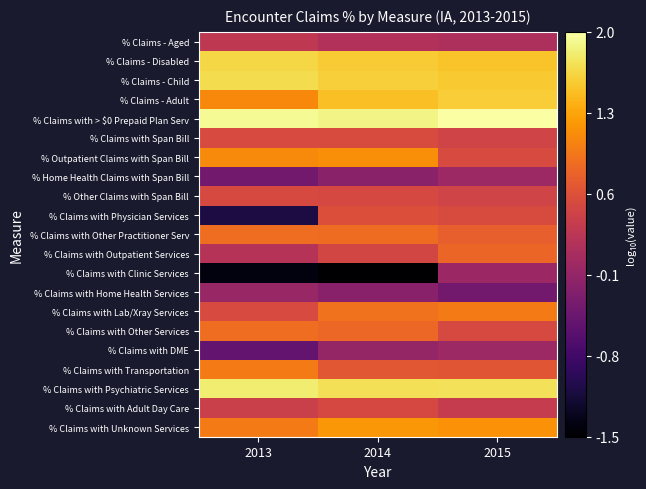

At which category is the sum across all series the highest?

2015